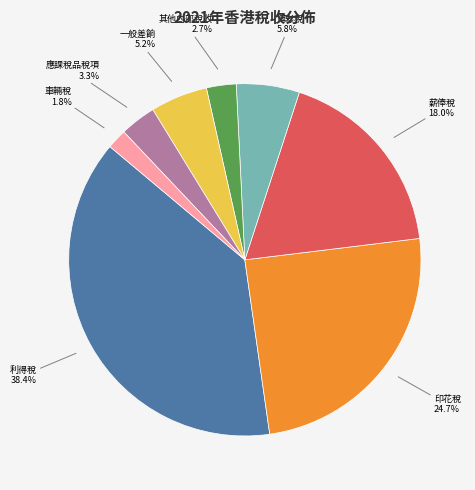

Does any single category account for the majority?

No